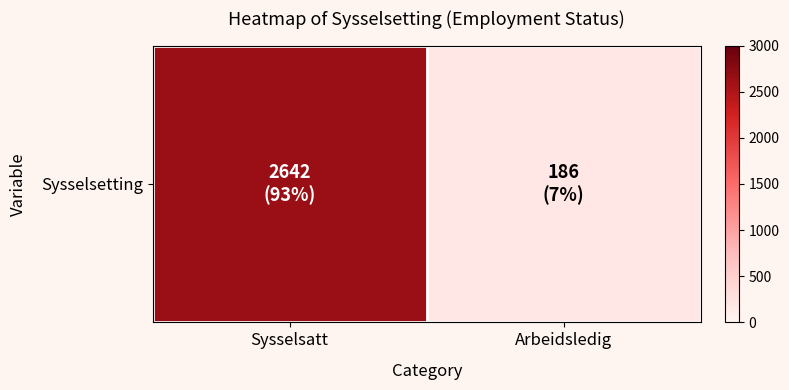

Between Arbeidsledig and Sysselsatt, which is larger?

Sysselsatt